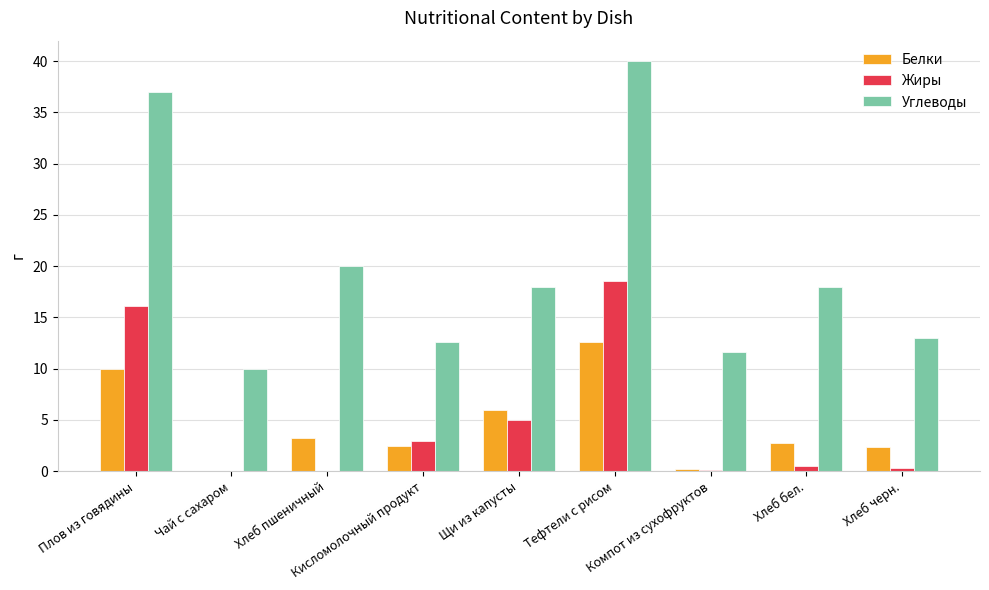

What is the sum of all Углеводы values?

180.2